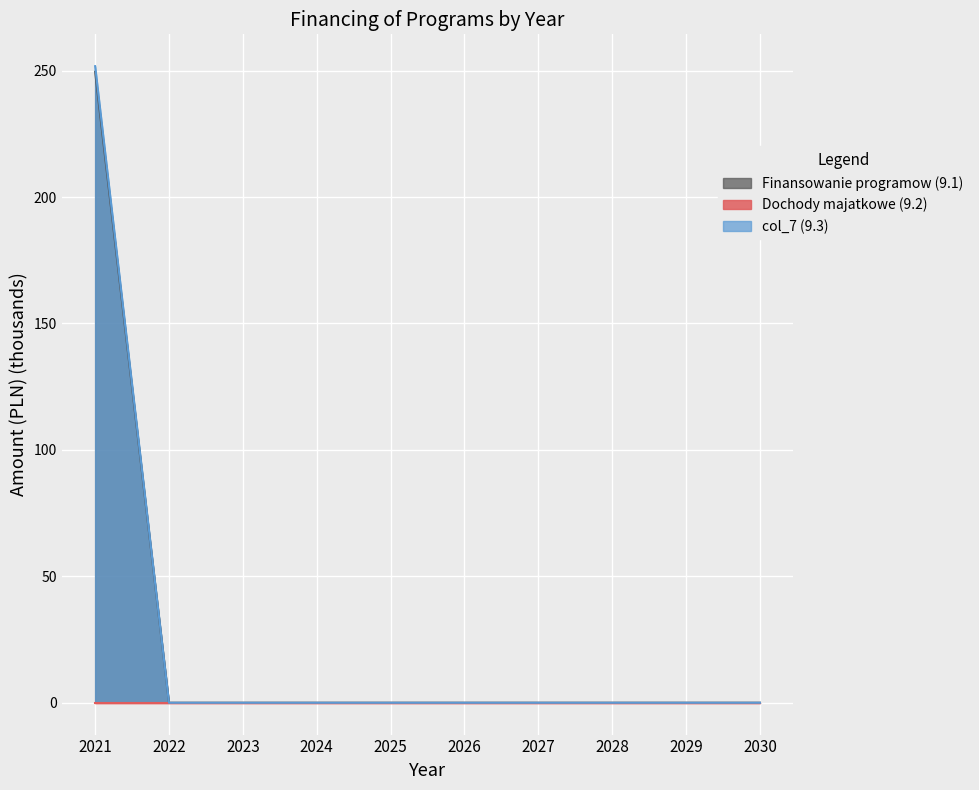

Which series has the widest spread of values?

col_7 (9.3)